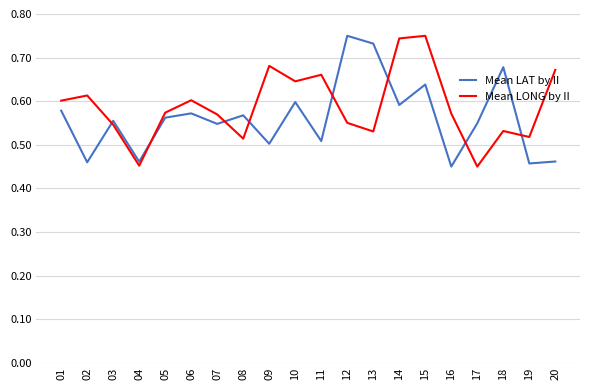

Between 10 and 14, which series saw the biggest shift?

Mean LONG by II